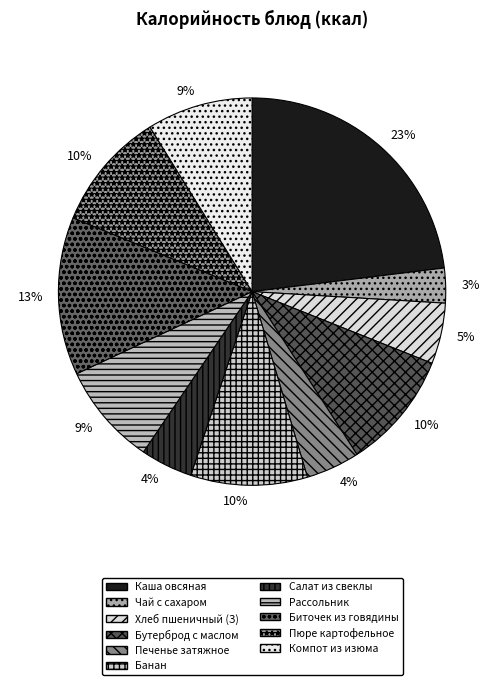

Which slice is the largest?

Каша овсяная